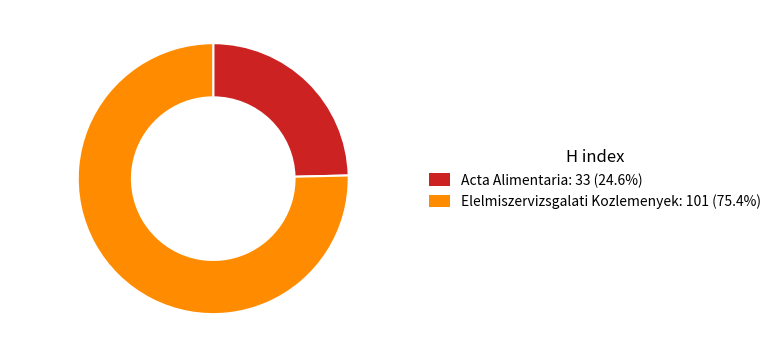

Is Elelmiszervizsgalati Kozlemenyek: 101 (75.4%) the majority of the pie?

Yes